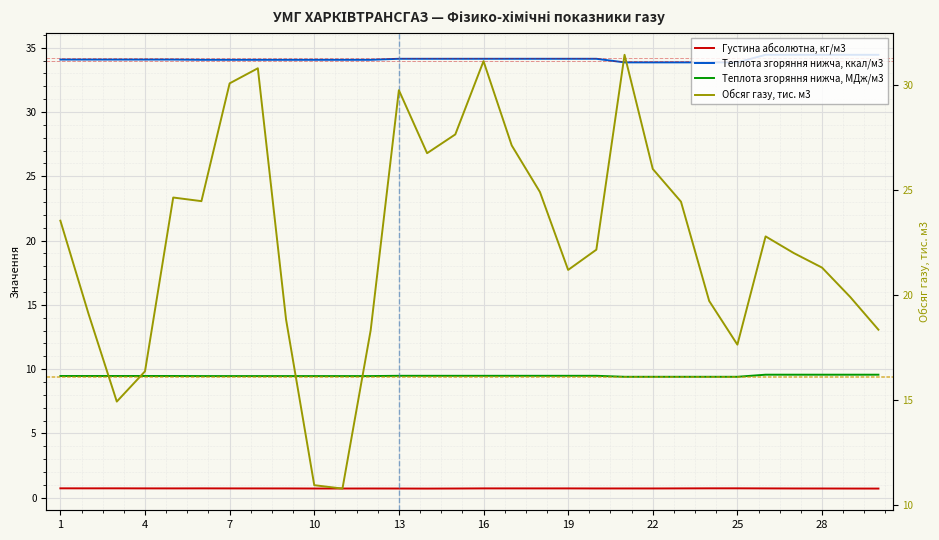

Is it true that Густина абсолютна, кг/м3 equals 0.2 at 23?

False